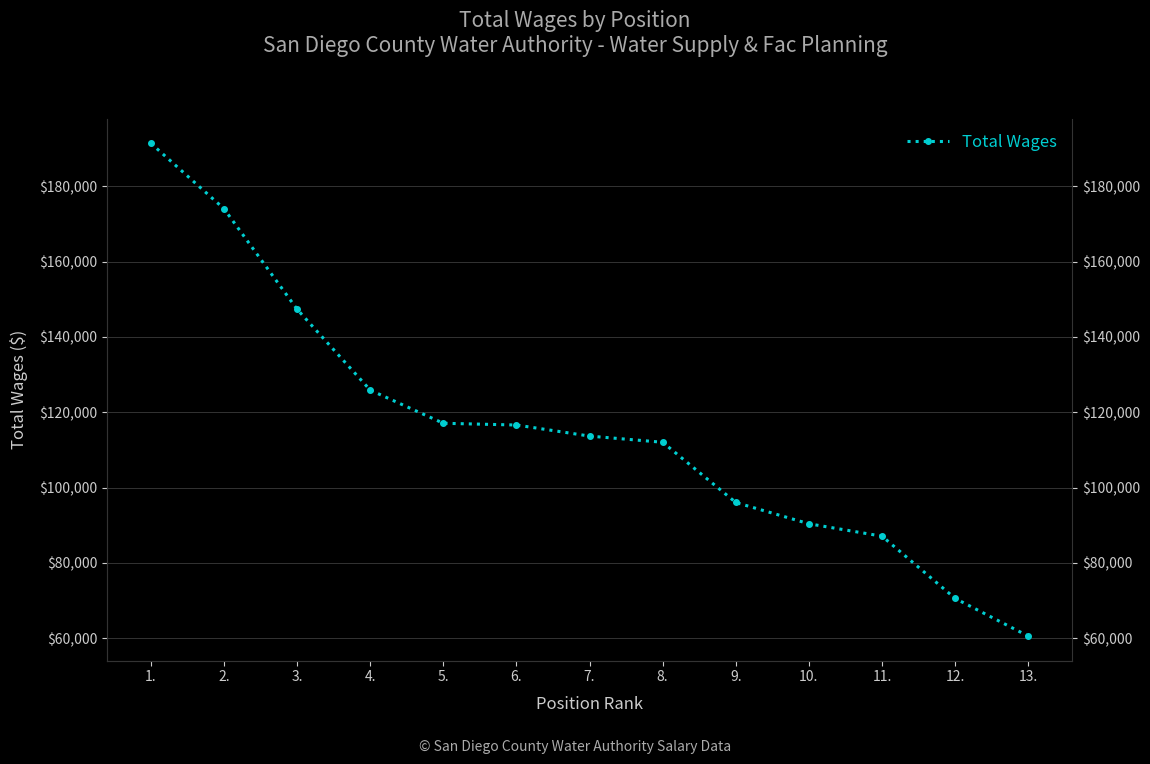

What is the ratio of the value at 13. to the value at 10.?

0.7